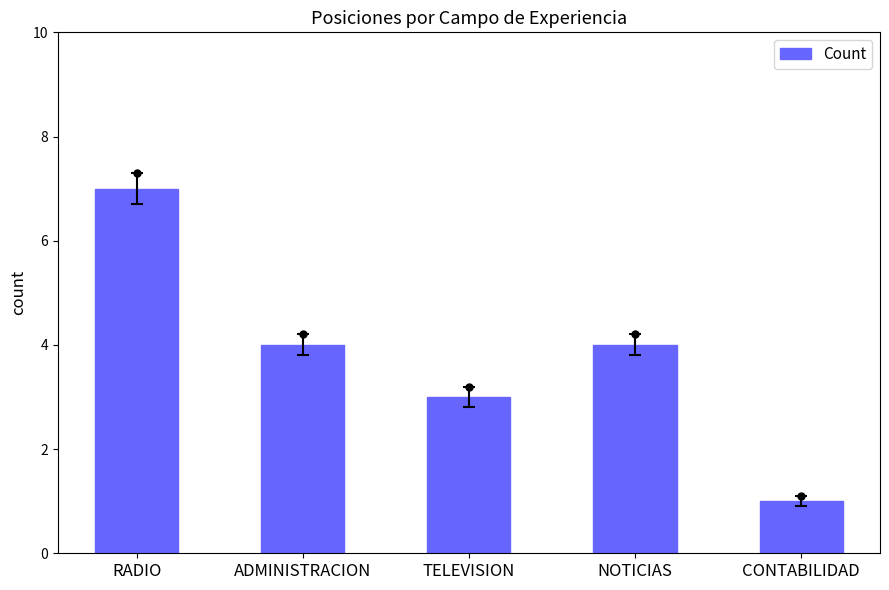

Reading left to right, list all the values displayed in this chart.

RADIO=7	ADMINISTRACION=4	TELEVISION=3	NOTICIAS=4	CONTABILIDAD=1